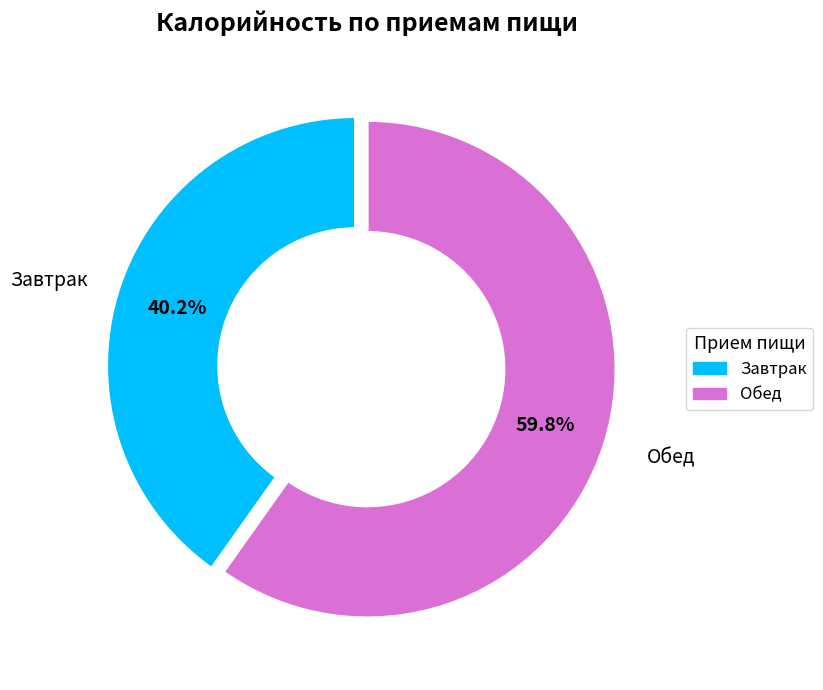

How many slices are in this pie chart?

2